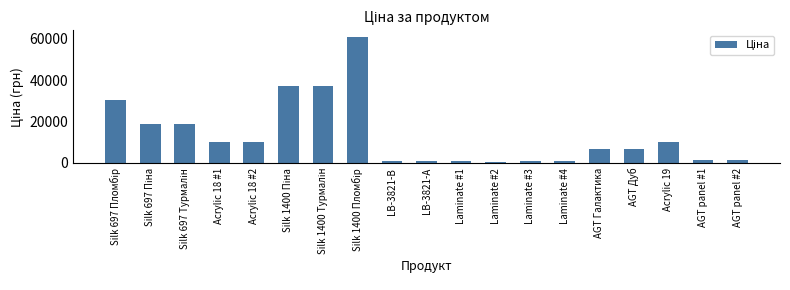

What is the value of the 4th bar from the left?

9908.5